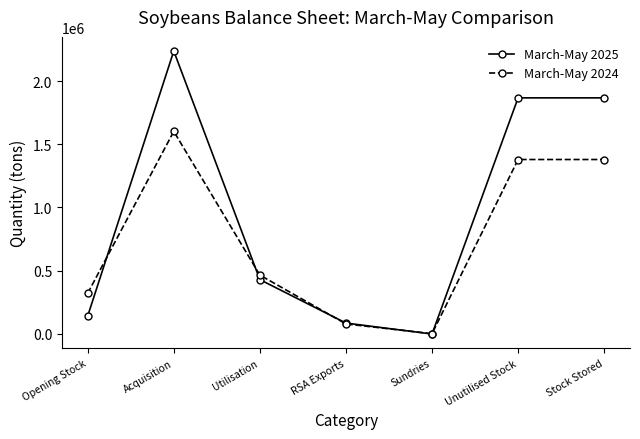

After their last crossing, which series has the higher values: March-May 2025 or March-May 2024?

March-May 2025